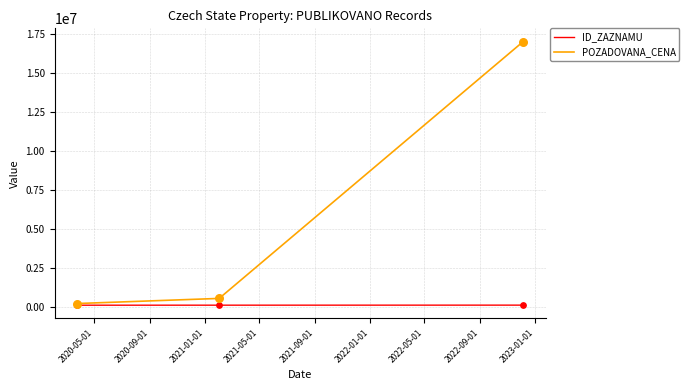

Which series has the widest spread of values?

POZADOVANA_CENA